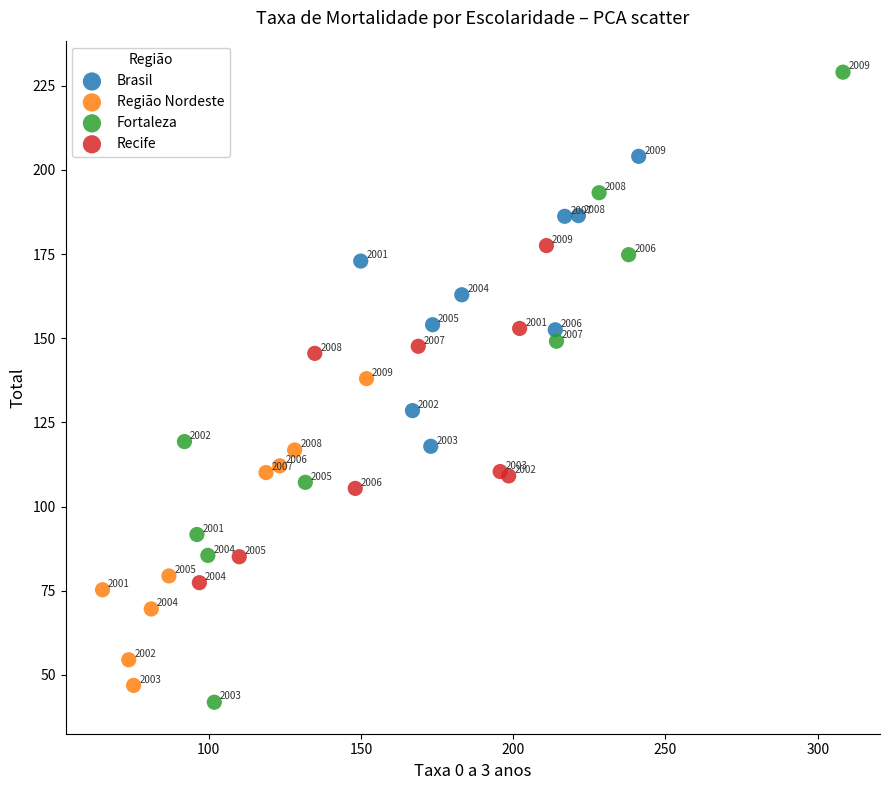

Which series contains the lowest Y value?

Fortaleza